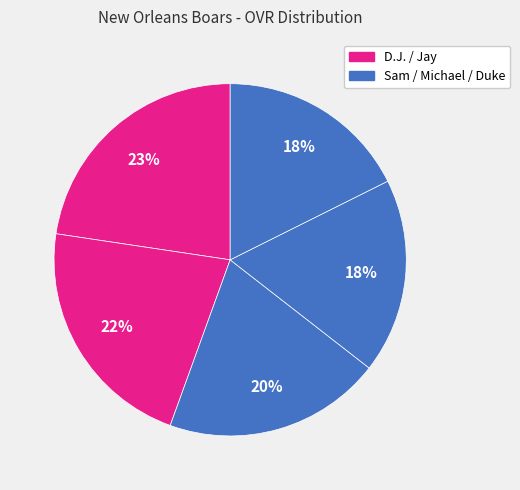

How many segments does this pie chart have?

5